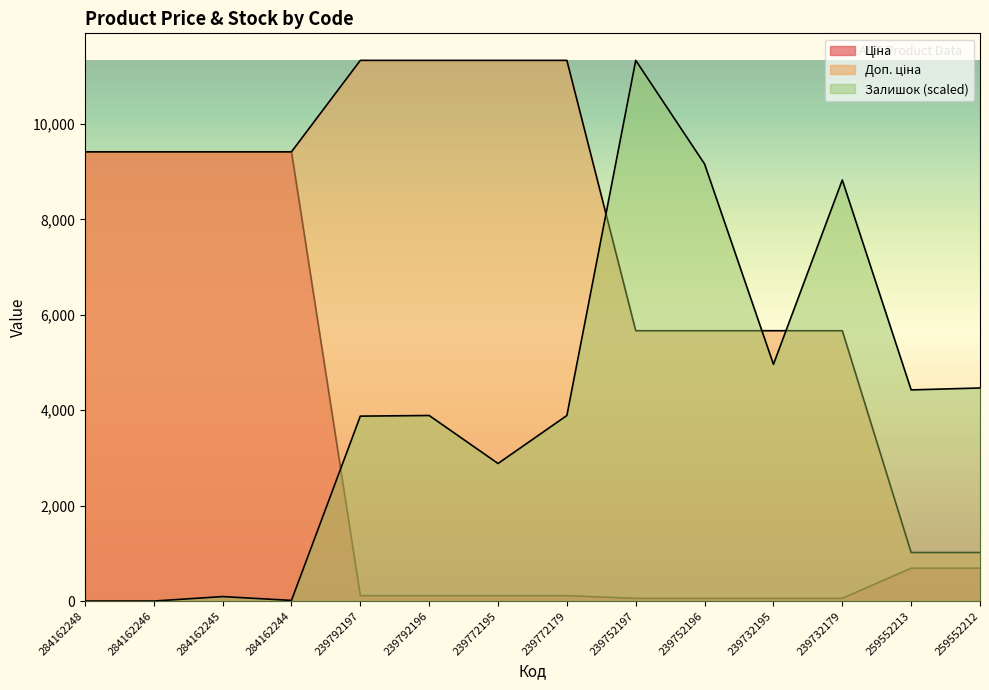

Is it true that Доп. ціна equals 1353.1 at 239732195?

False